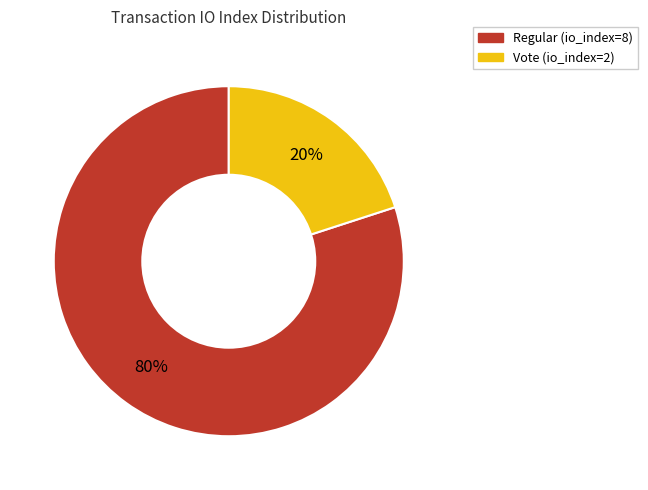

Which slice is the largest?

Regular (io_index=8)